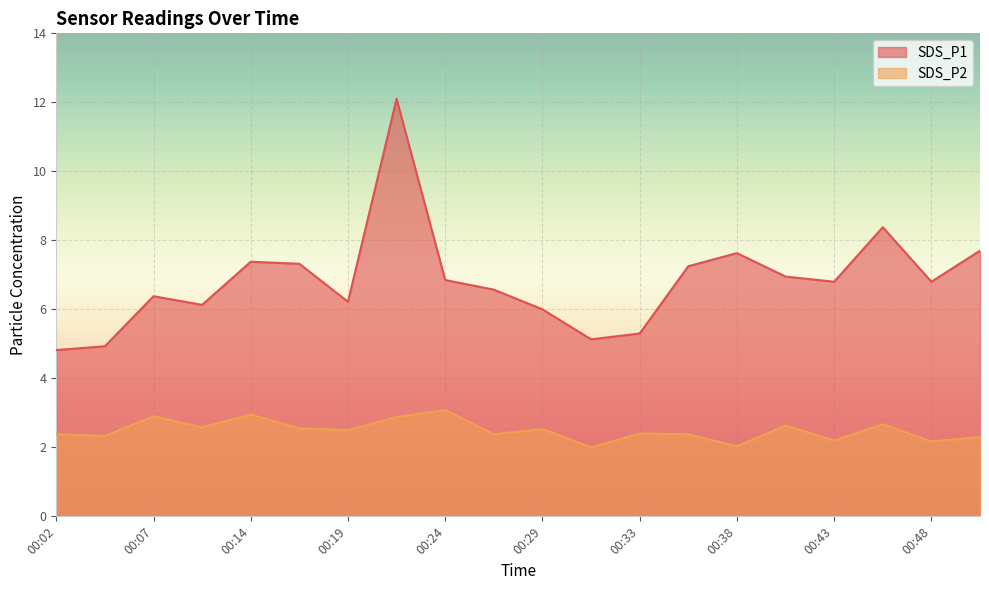

List the labels in order of SDS_P2 value, largest first.

00:24, 00:14, 00:07, 00:21, 00:46, 00:41, 00:12, 00:16, 00:29, 00:19, 00:33, 00:02, 00:26, 00:36, 00:04, 00:51, 00:43, 00:48, 00:38, 00:31